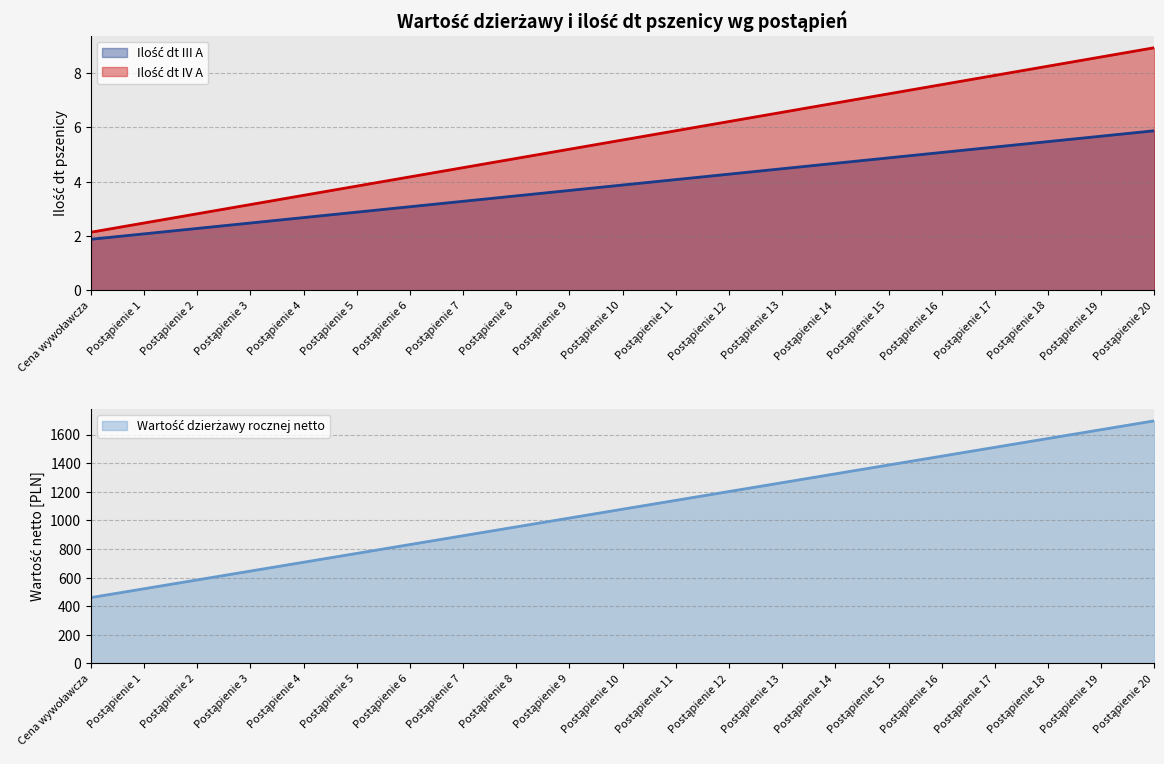

What is the maximum value for Ilość dt IV A?

8.9